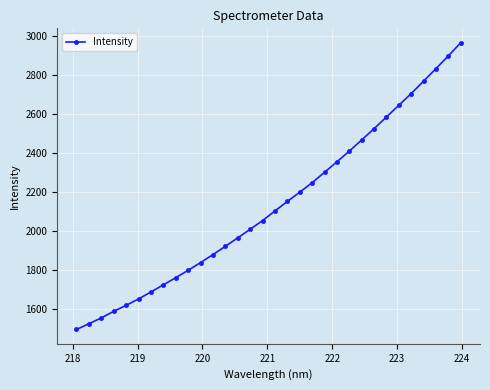

What is the value of the 21st point from the left?

2302.1